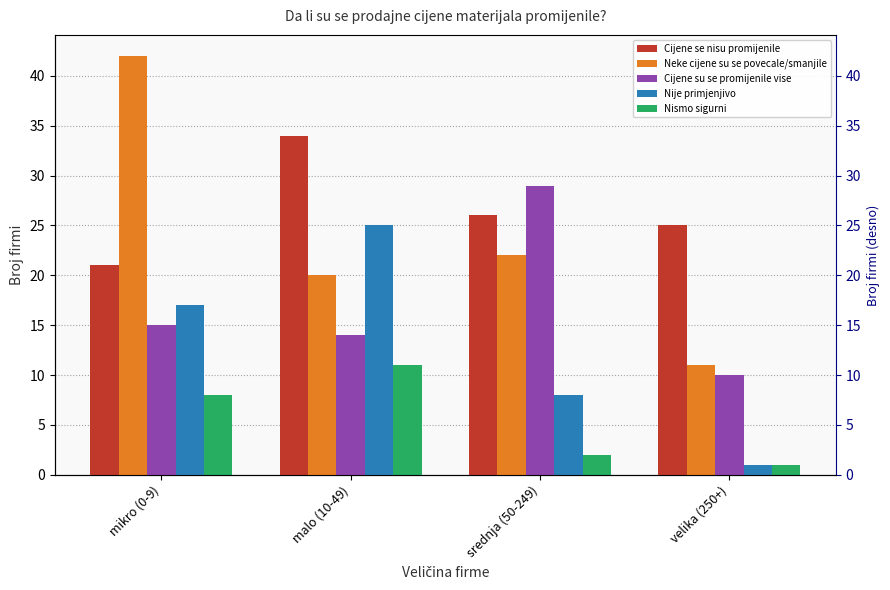

At velika (250+), list the series in order from largest to smallest.

Cijene se nisu promijenile, Neke cijene su se povecale/smanjile, Cijene su se promijenile vise, Nije primjenjivo, Nismo sigurni